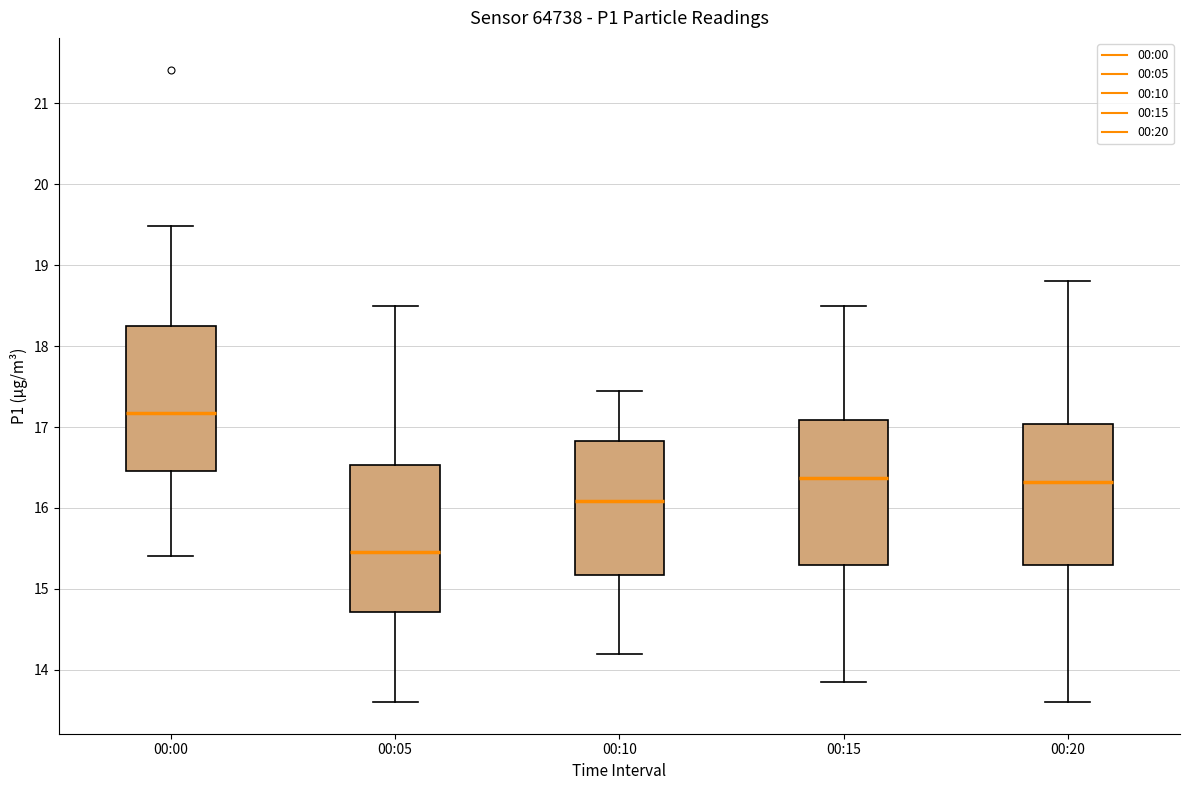

Reading left to right, transcribe this box plot: for each box, give where its median line is, the range the box spans, and where its two whiskers end, as read against the y-axis. The values are not printed on the chart, so give them approximately, as read against the axis.

00:00: median 17.2, box 16.5 to 18.3, whiskers 15.4 to 19.5
00:05: median 15.5, box 14.7 to 16.5, whiskers 13.6 to 18.5
00:10: median 16.1, box 15.2 to 16.8, whiskers 14.2 to 17.5
00:15: median 16.4, box 15.3 to 17.1, whiskers 13.9 to 18.5
00:20: median 16.3, box 15.3 to 17.0, whiskers 13.6 to 18.8